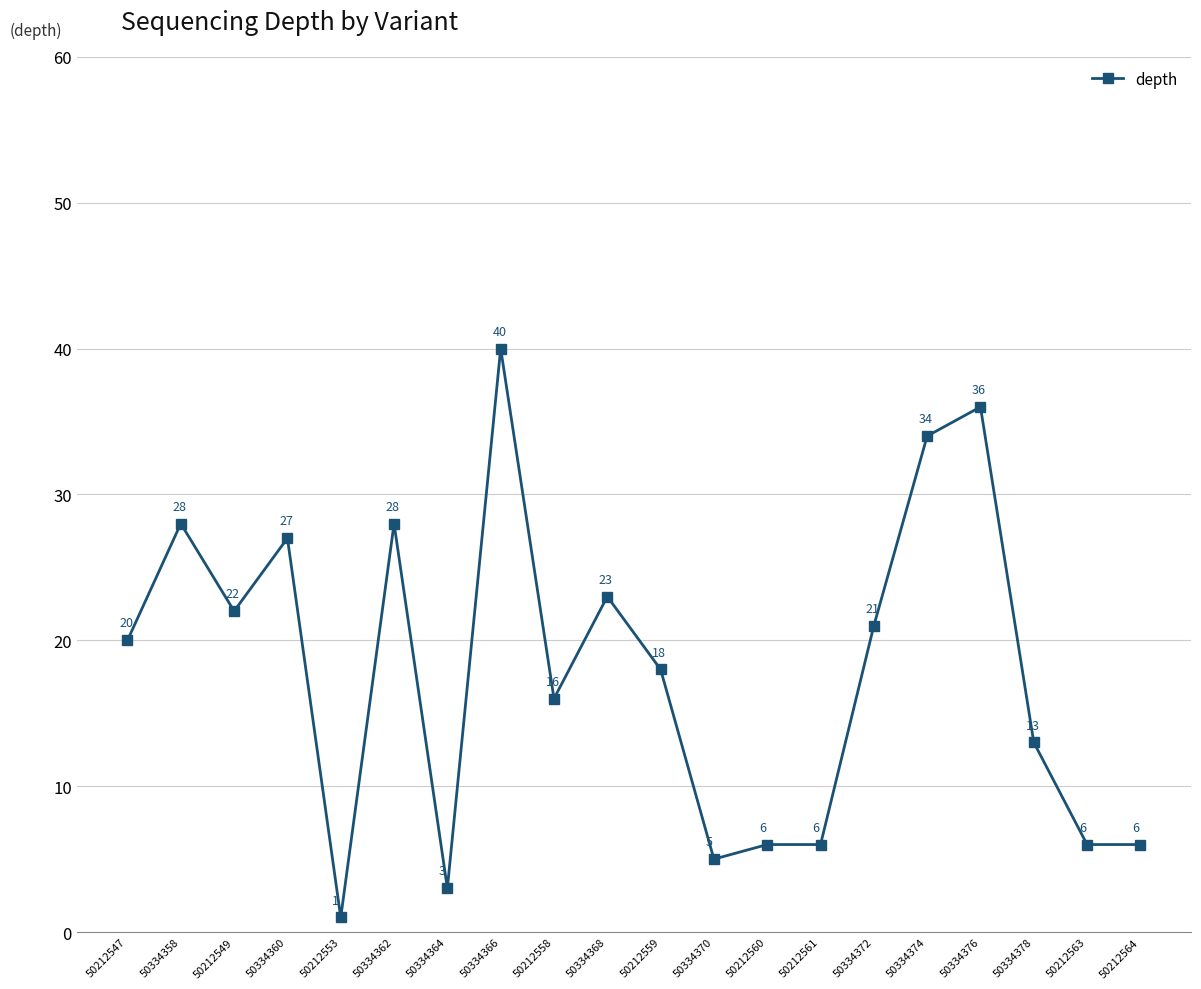

Where is the first local maximum?

50334358